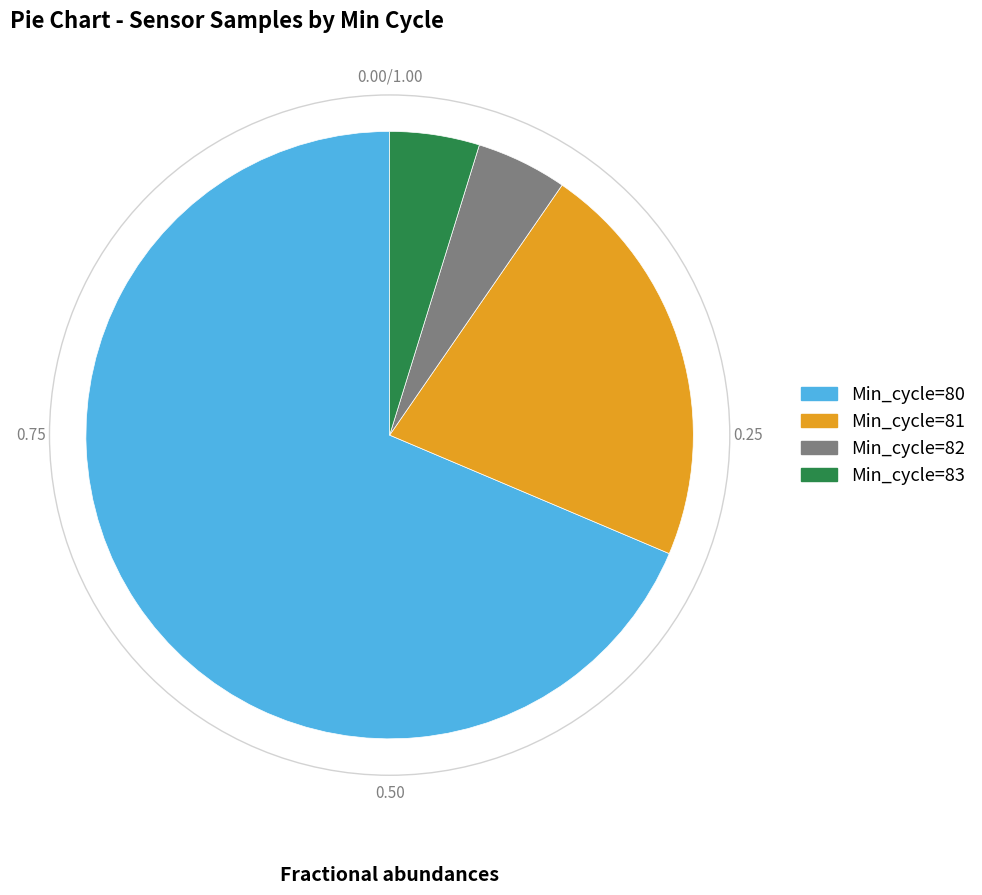

Is there any slice that represents more than half of the pie?

Yes